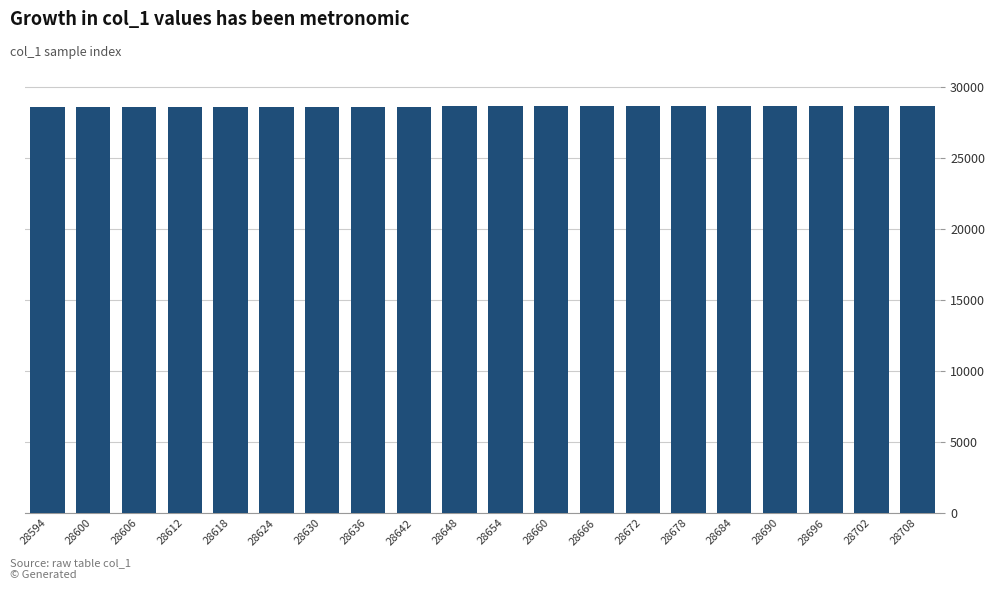

What is the ratio of the value at 28654 to the value at 28696?

1.0